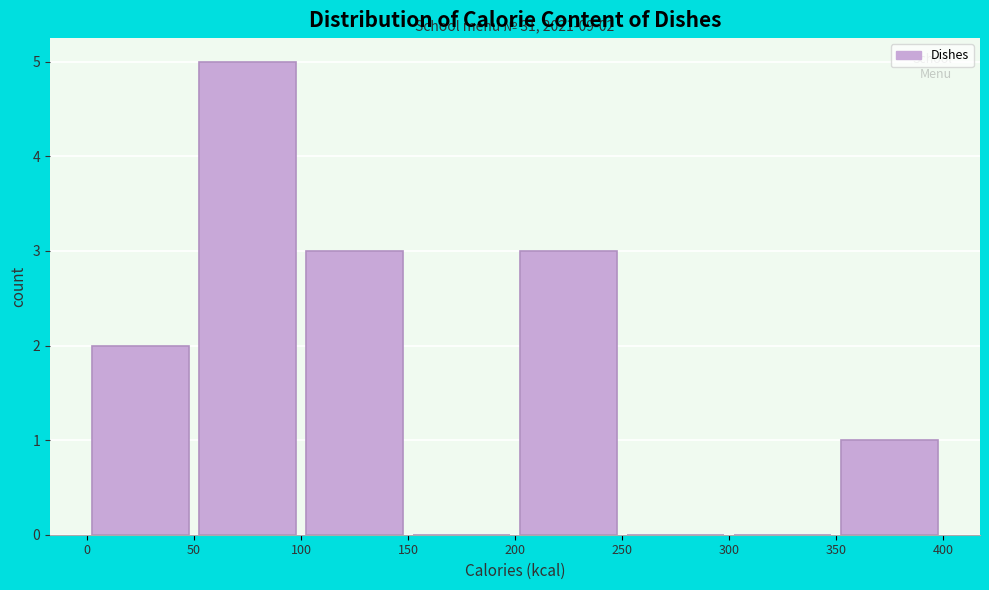

Which range on the x-axis has the tallest bar?

50 to 100